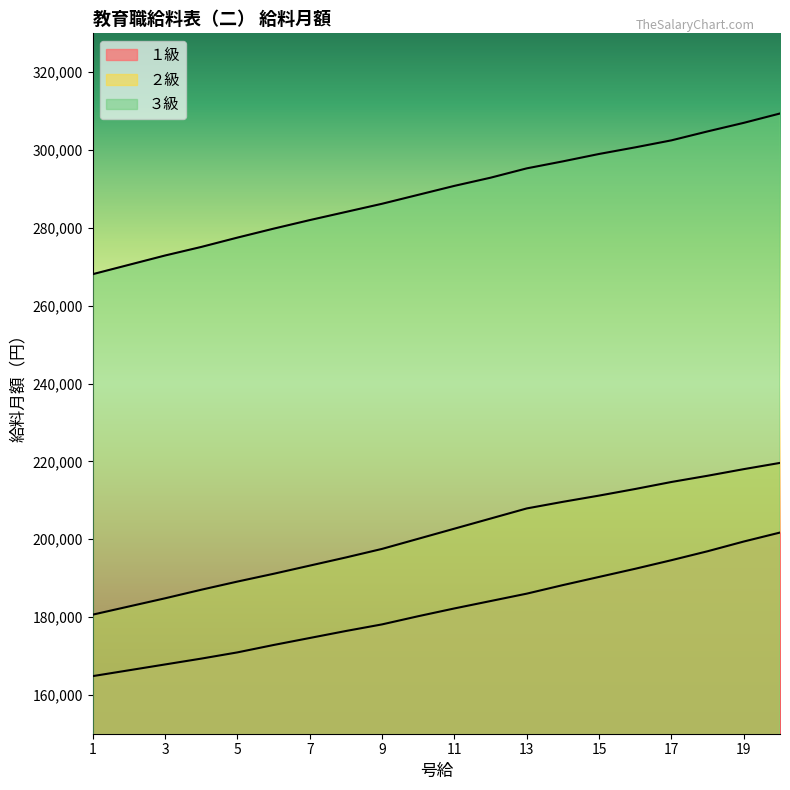

True or false: ２級 has more than 2 points higher than both neighbors.

False